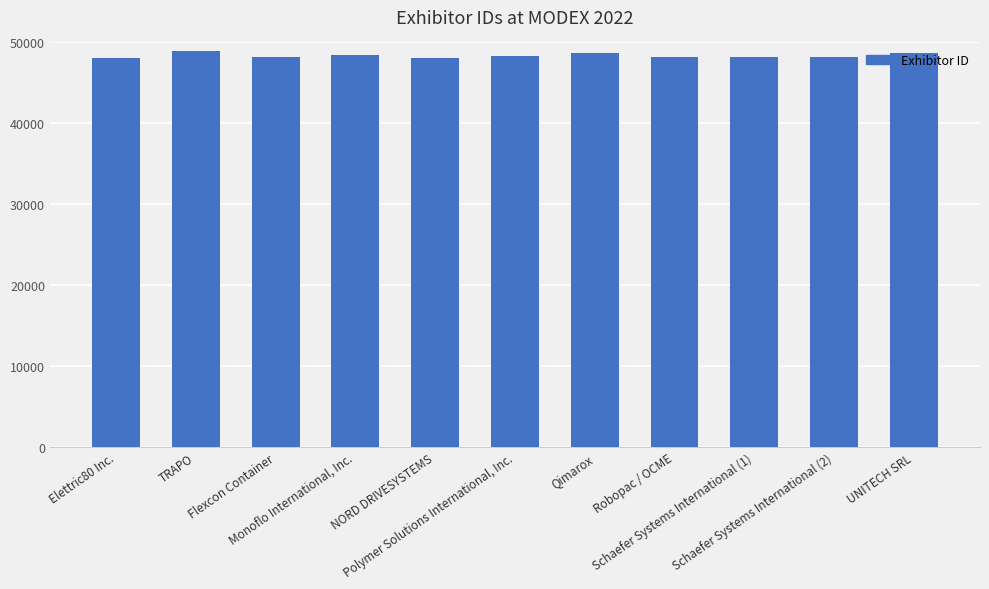

What is the label of the 9th bar from the left?

Schaefer Systems International (1)